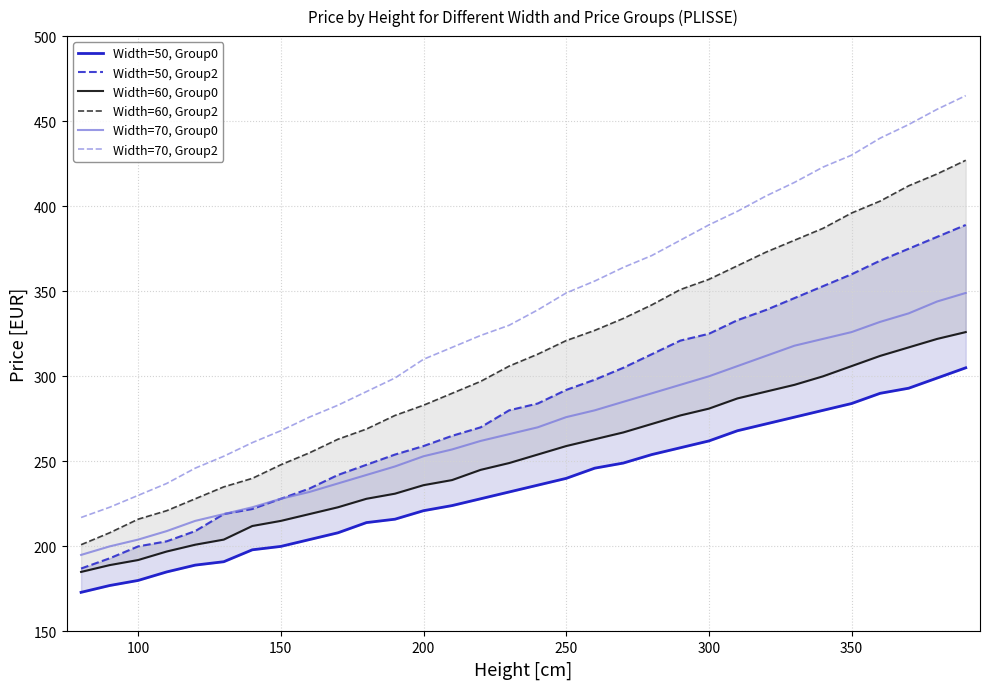

What are all the series names shown in the legend?

Width=50, Group0, Width=50, Group2, Width=60, Group0, Width=60, Group2, Width=70, Group0, Width=70, Group2